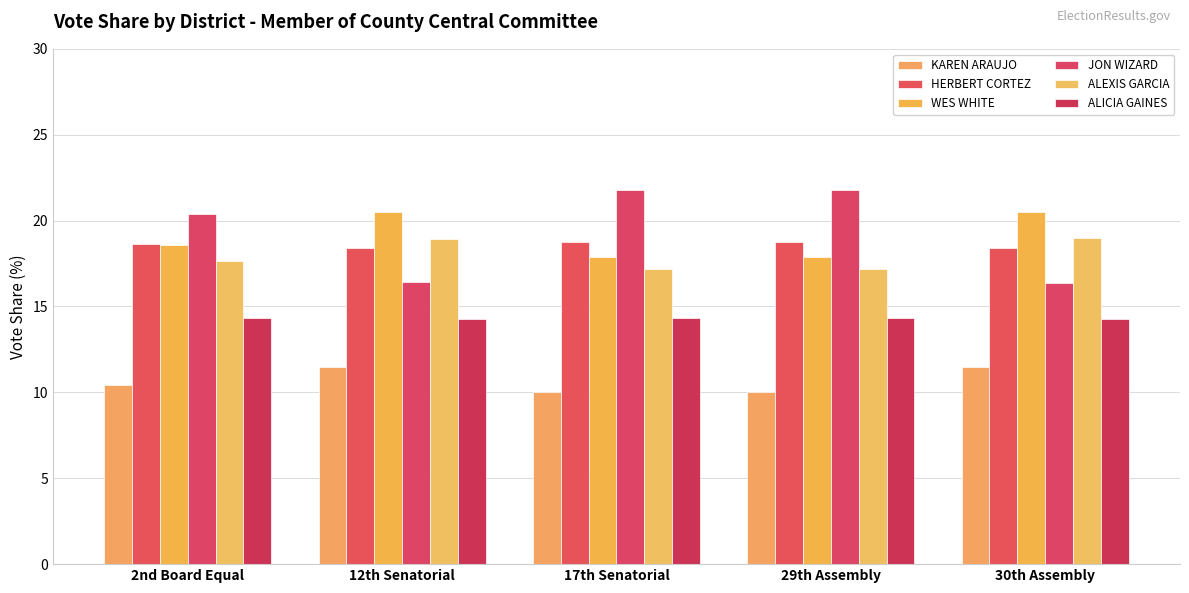

What is the difference between the maximum and minimum values in the HERBERT CORTEZ series?

0.4